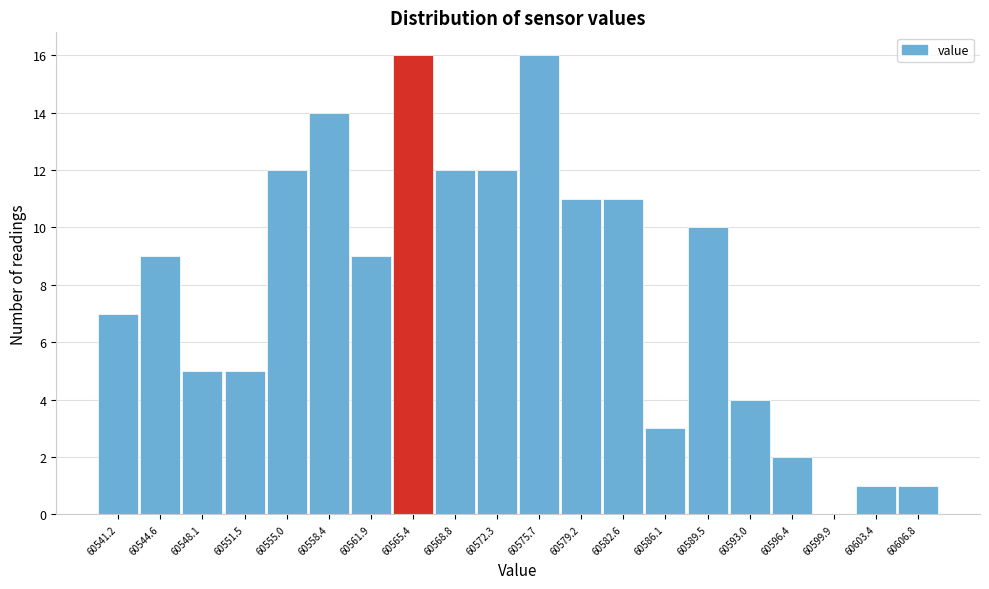

Reading left to right, transcribe all the data shown in this chart.

60541.2=7	60544.6=9	60548.1=5	60551.5=5	60555.0=12	60558.4=14	60561.9=9	60565.4=16	60568.8=12	60572.3=12	60575.7=16	60579.2=11	60582.6=11	60586.1=3	60589.5=10	60593.0=4	60596.4=2	60599.9=0	60603.4=1	60606.8=1